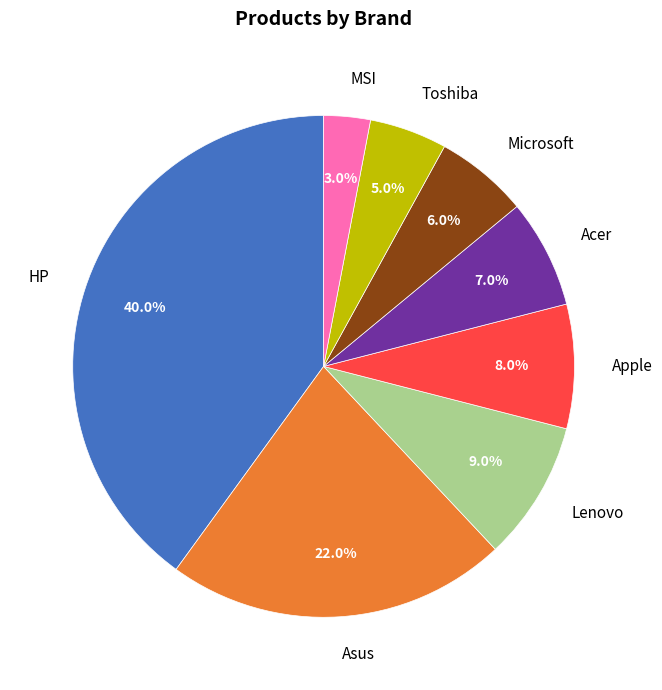

Which slice is the largest?

HP